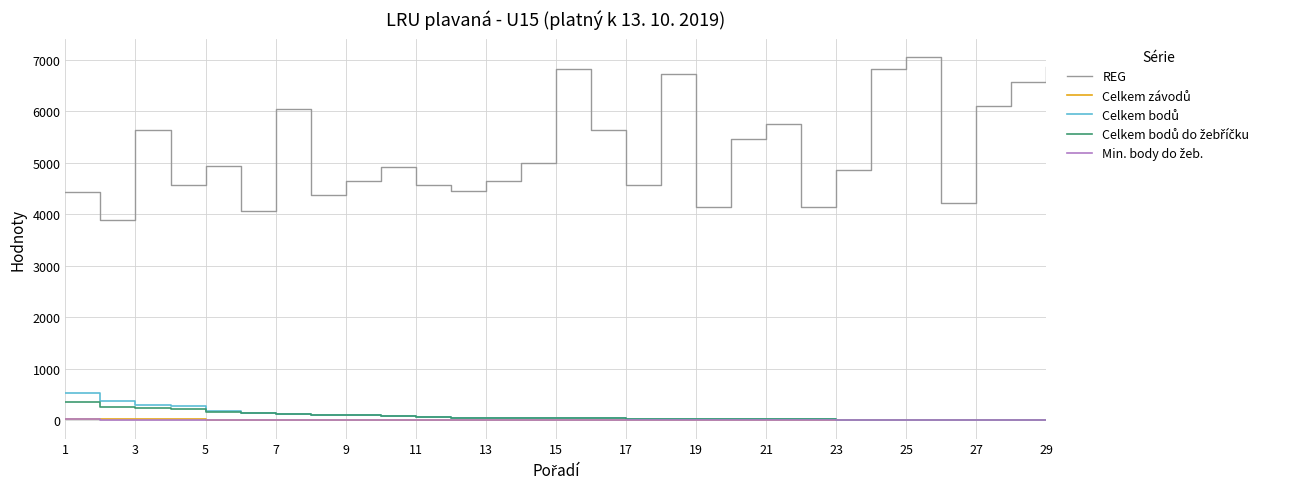

Which series has the widest spread of values?

REG